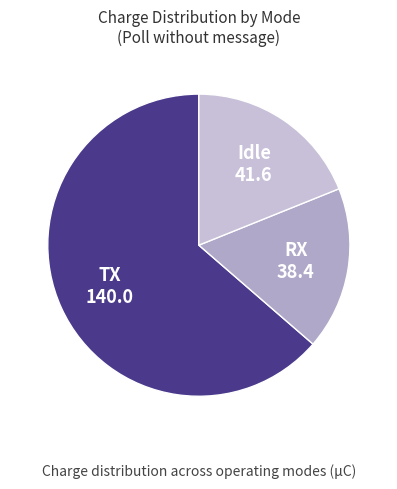

Is the sum of RX and Idle greater than half?

No